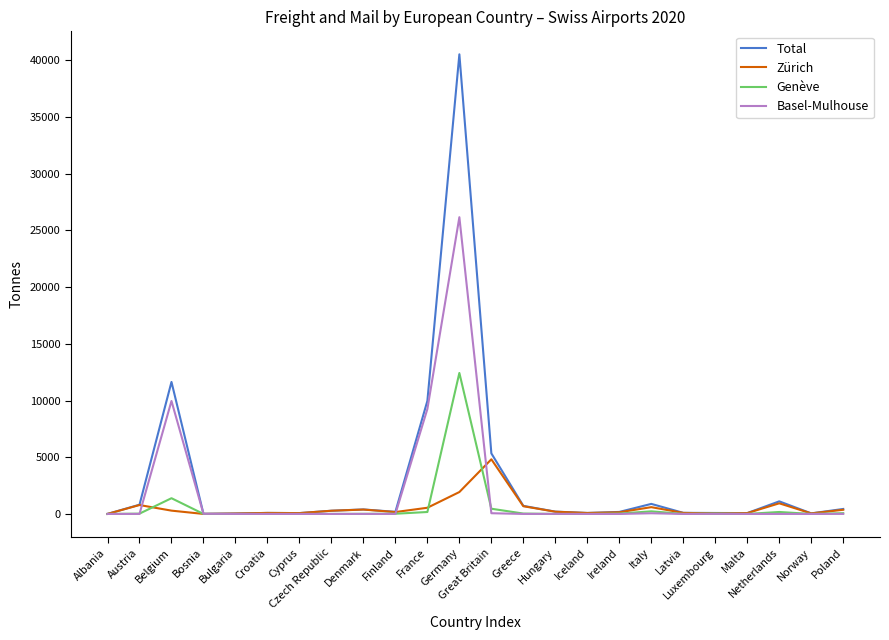

Is it true that Genève equals 0 at Iceland?

True